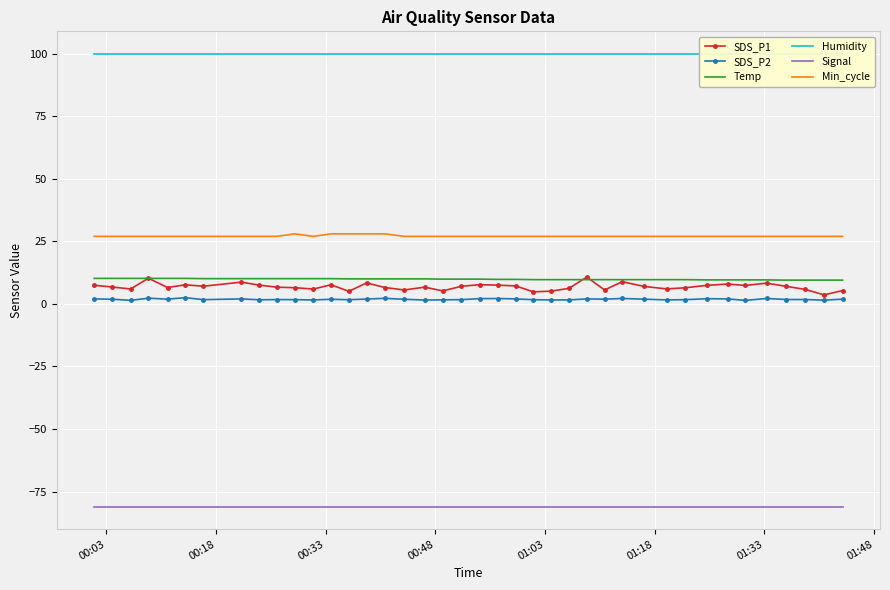

True or false: Temp and SDS_P2 intersect in this chart.

False